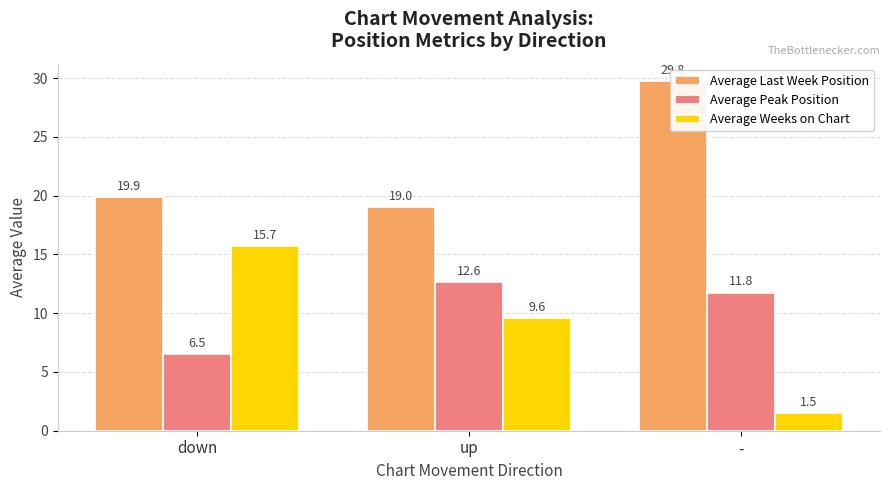

What is the difference between the maximum and minimum values in the Average Peak Position series?

6.1